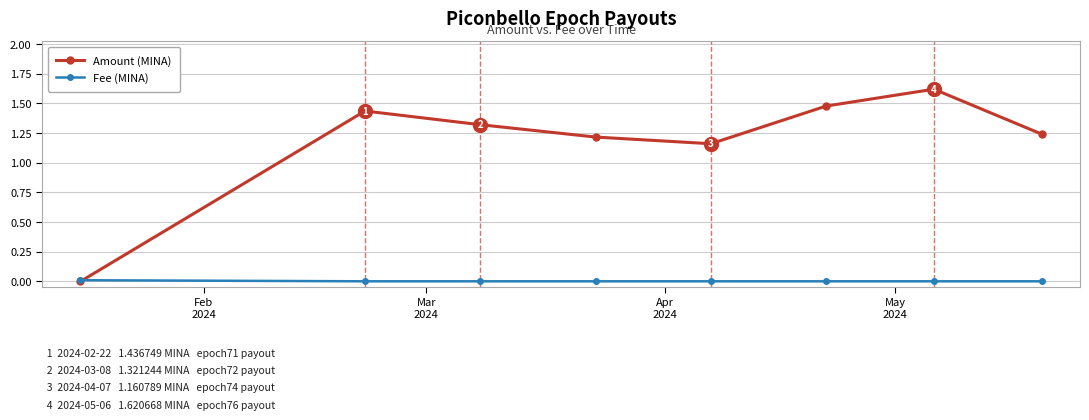

What is the highest value of the Amount (MINA) series?

1.6